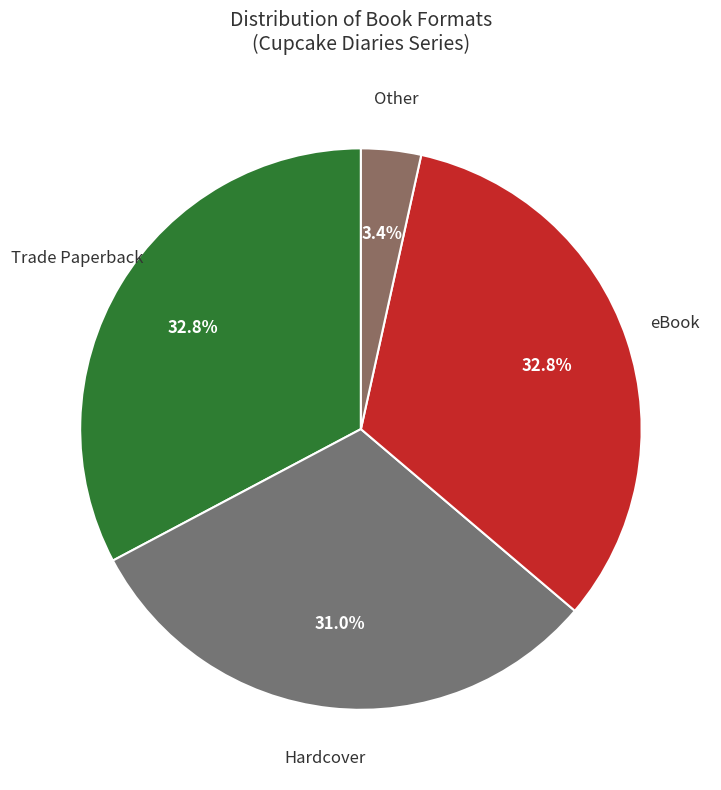

What is the smallest slice in the pie chart?

Other